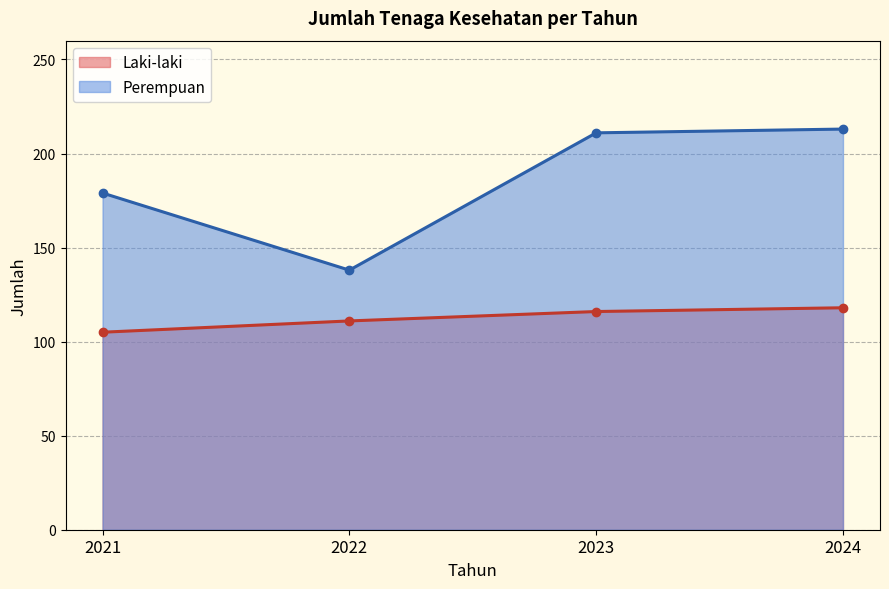

What is the greatest value displayed?

213